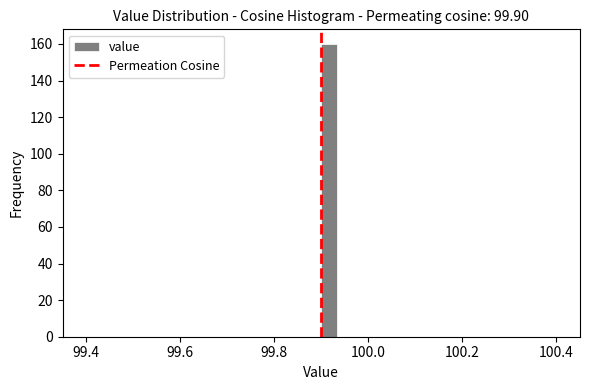

Read against the x-axis, roughly where is the centre of the tallest bar?

99.92